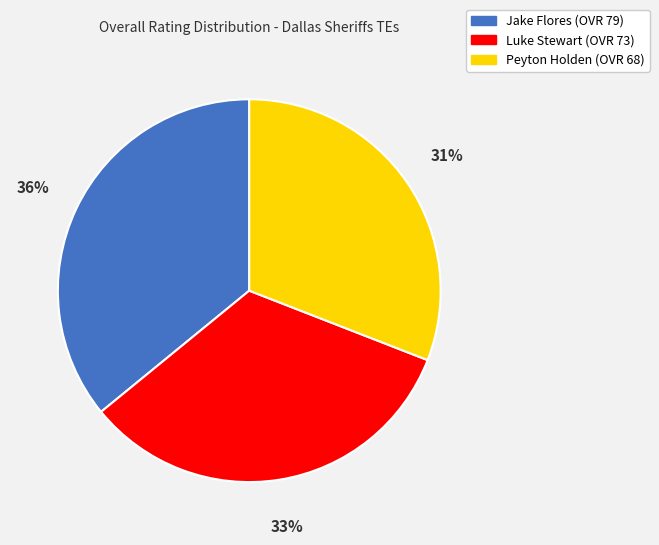

How many segments does this pie chart have?

3